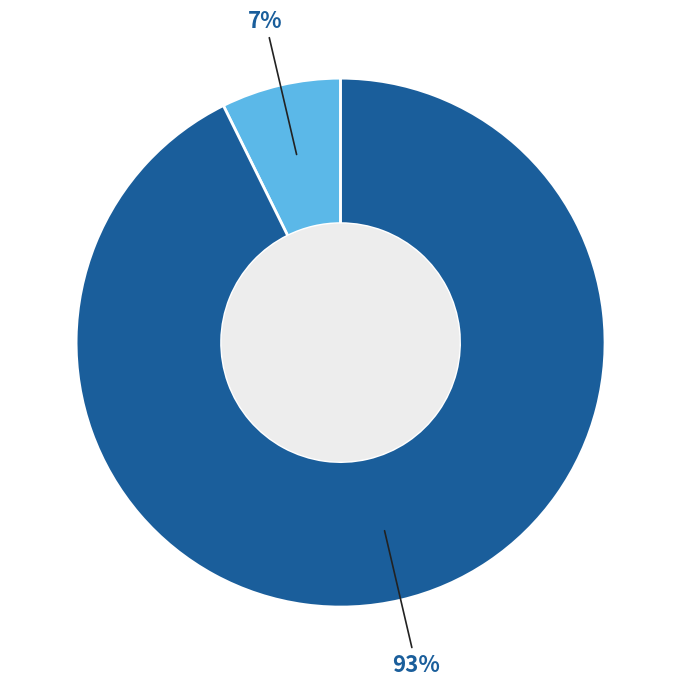

Is there any slice that represents more than half of the pie?

Yes